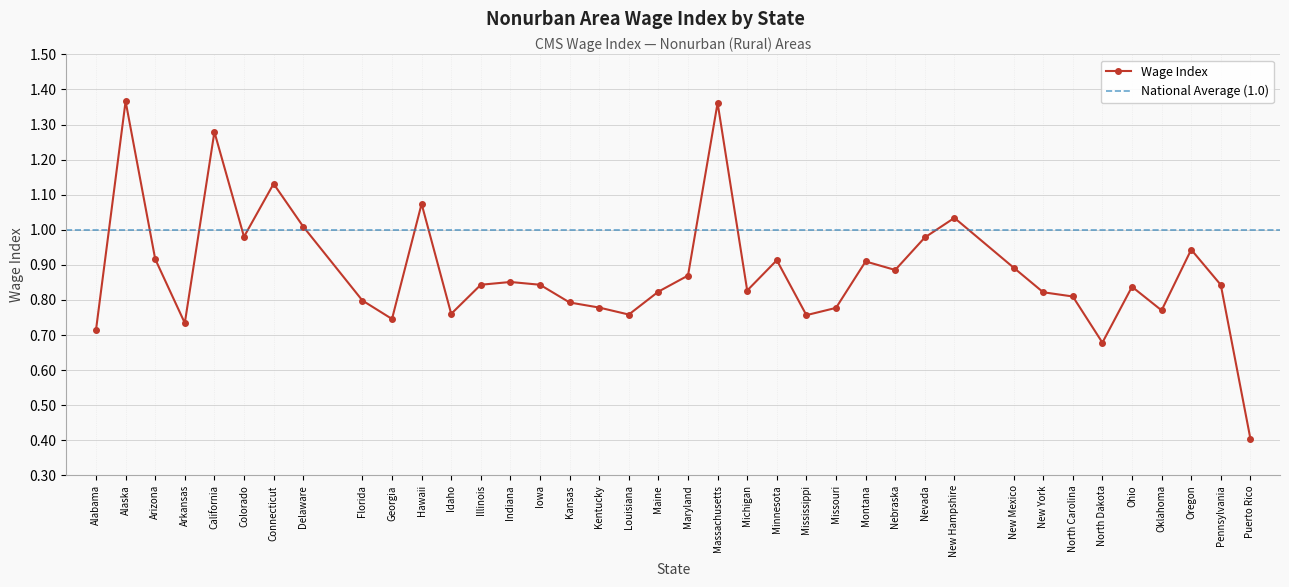

Between Montana and Alabama, which is larger?

Montana